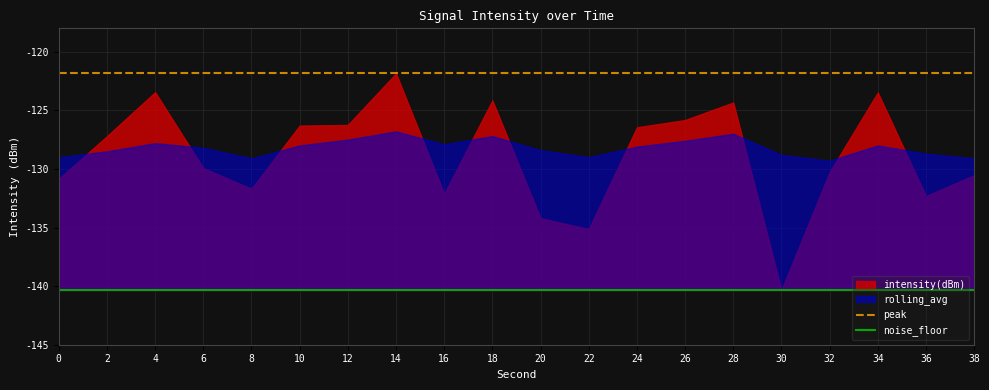

What is the average value of the peak series?

-121.8